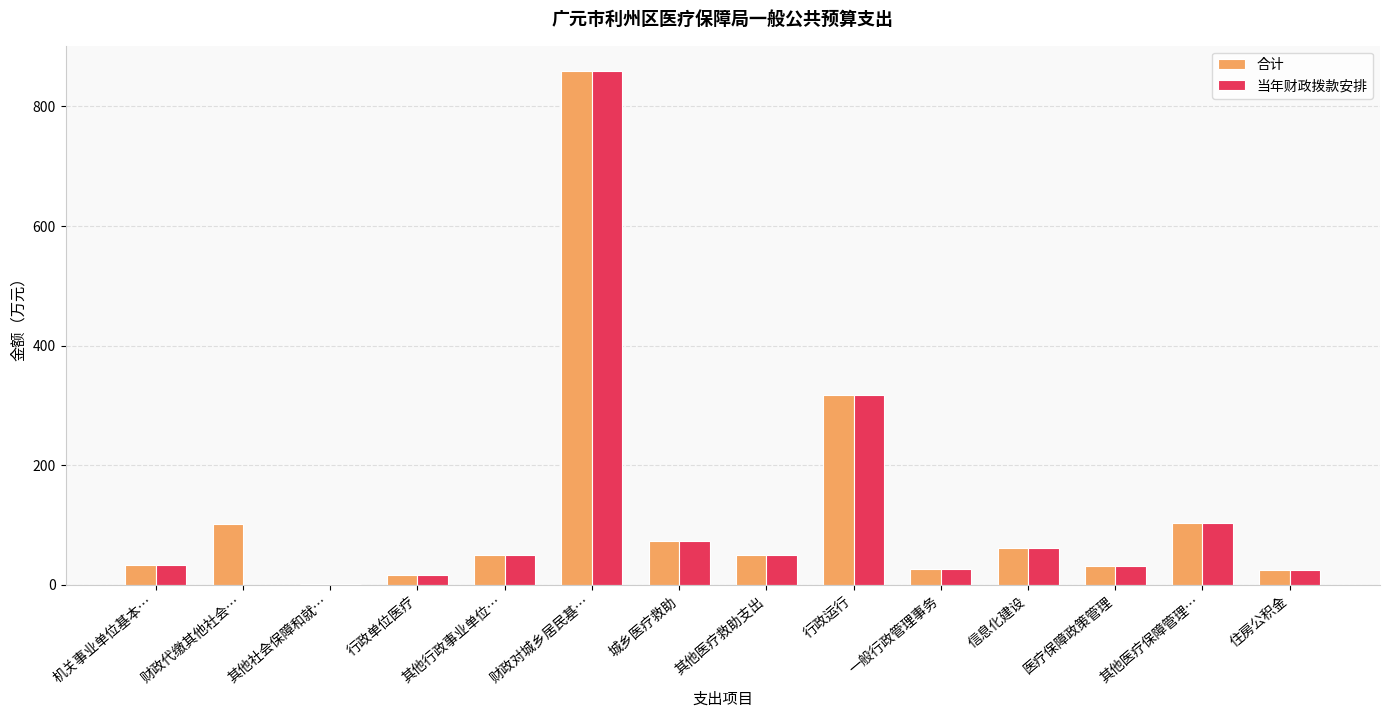

The value of 合计 at 城乡医疗救助 is 73.7. True or false?

True